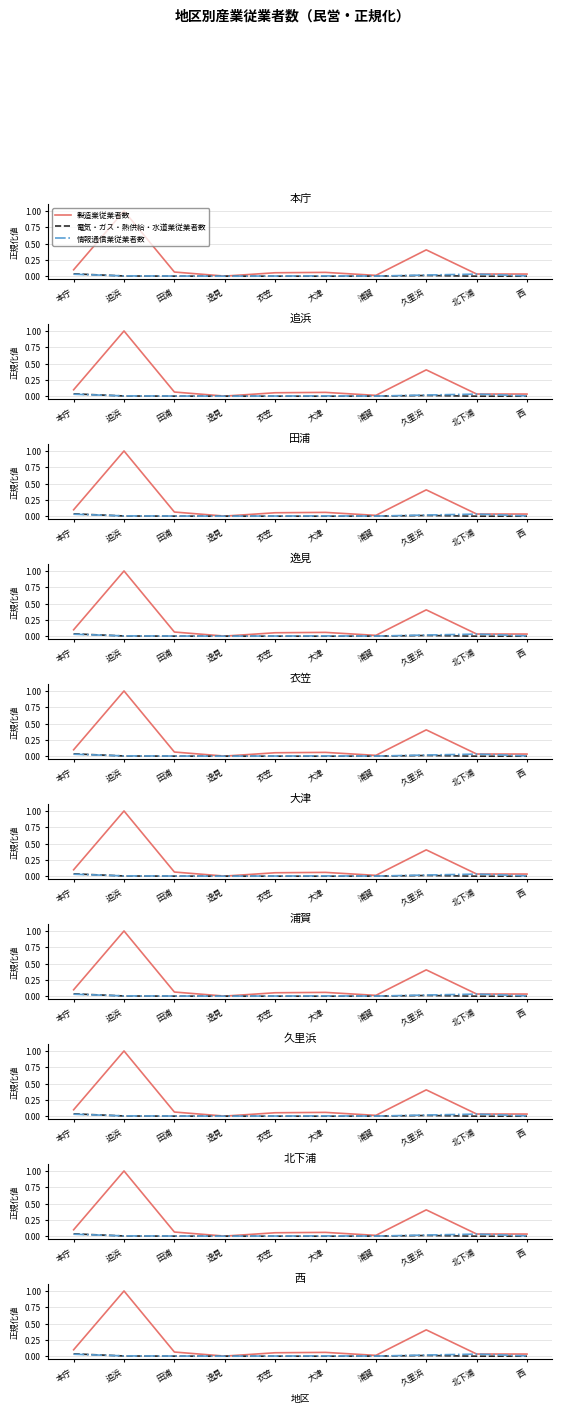

Reading left to right, what are all the values shown in this chart?

製造業従業者数: 0.1	1.0	0.1	0.0	0.1	0.1	0.0	0.4	0.0	0.0
電気・ガス・熱供給・水道業従業者数: 0.0	0.0	0.0	0.0	0.0	0.0	0.0	0.0	0.0	0.0
情報通信業従業者数: 0.0	0.0	0.0	0.0	0.0	0.0	0.0	0.0	0.0	0.0